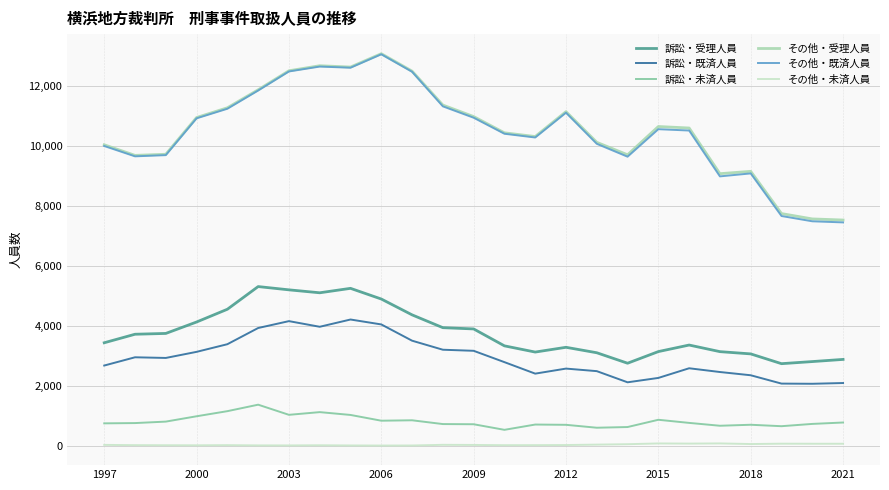

Which series has the largest range (max minus min)?

その他・既済人員